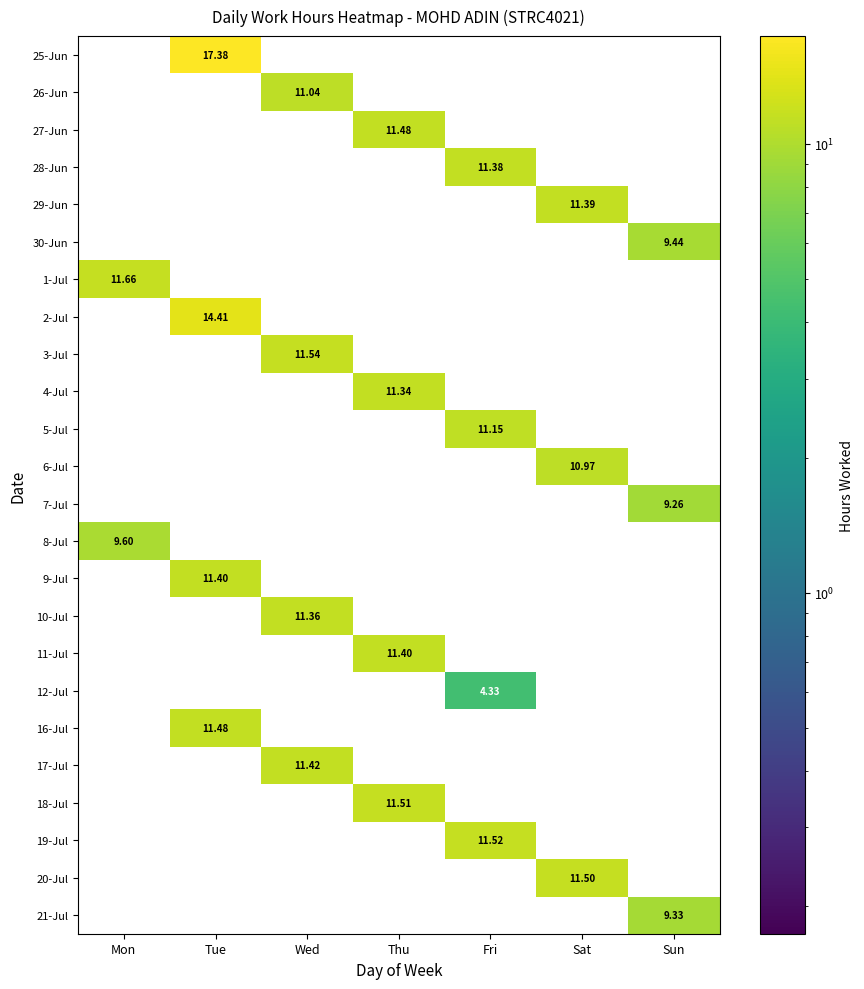

The 19-Jul series shows 0.0 at Thu. True or false?

True